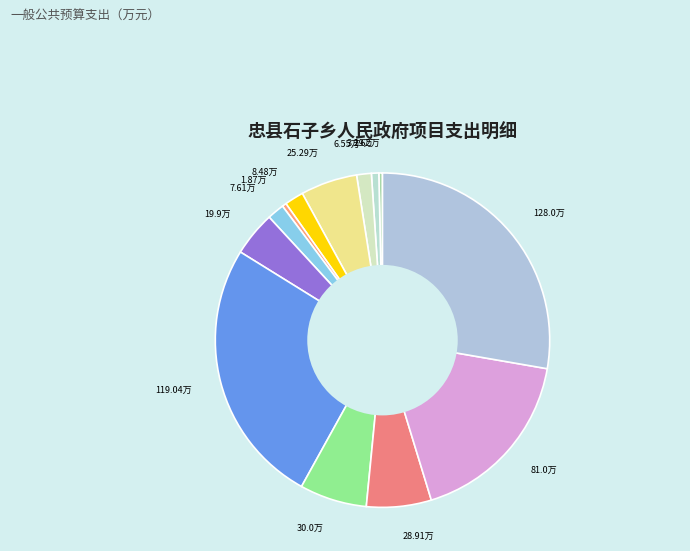

Which slice is the smallest?

残疾人事业发展支出